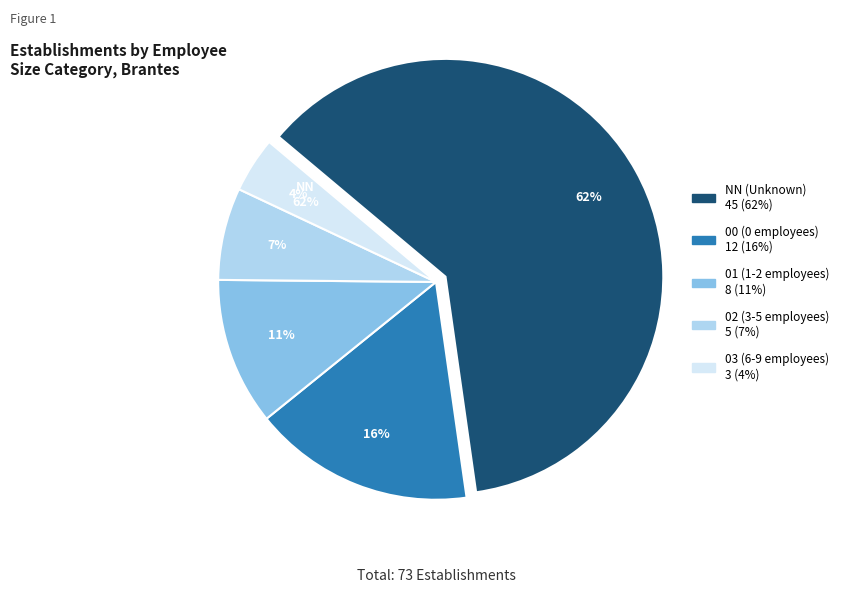

Count the number of slices in the pie.

5